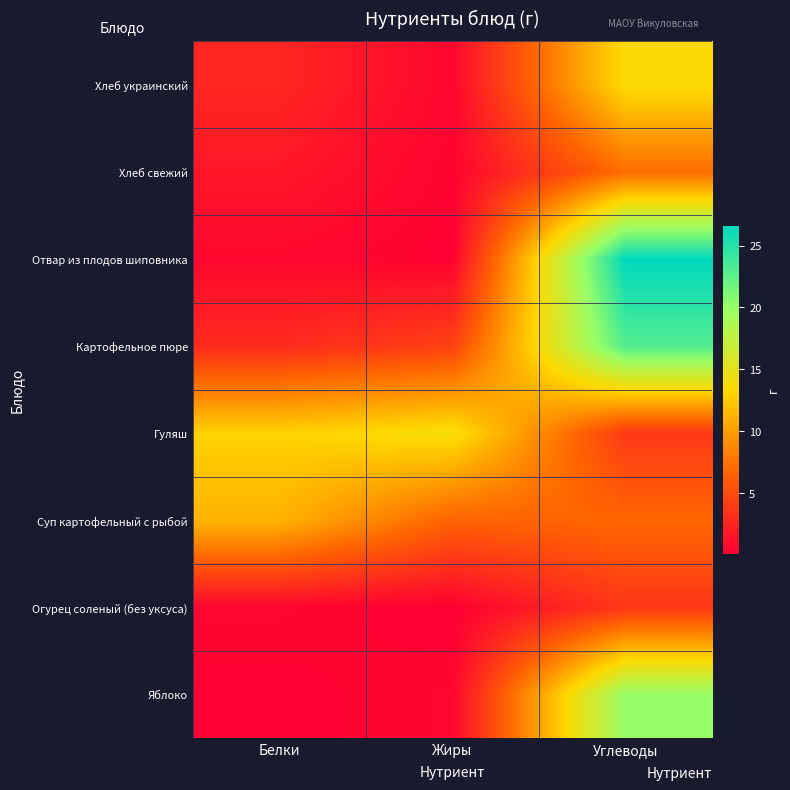

At Жиры, list the series in order from largest to smallest.

Гуляш, Суп картофельный с рыбой, Картофельное пюре, Яблоко, Хлеб украинский, Хлеб свежий, Отвар из плодов шиповника, Огурец соленый (без уксуса)